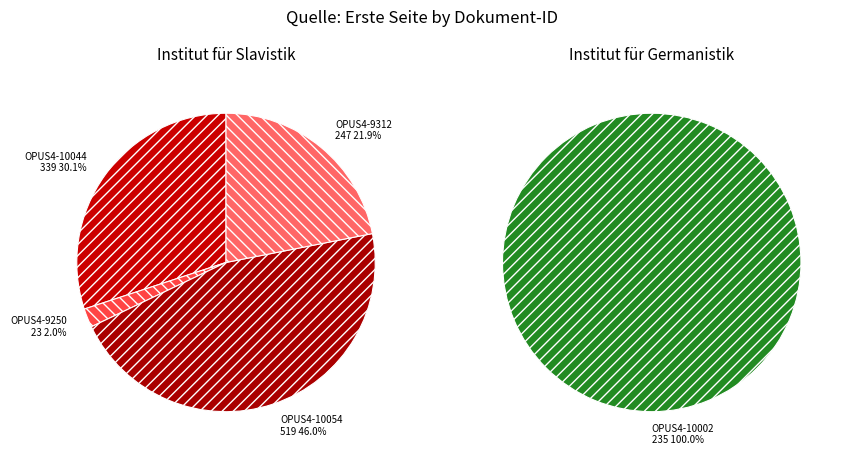

How many slices are in this pie chart?

5